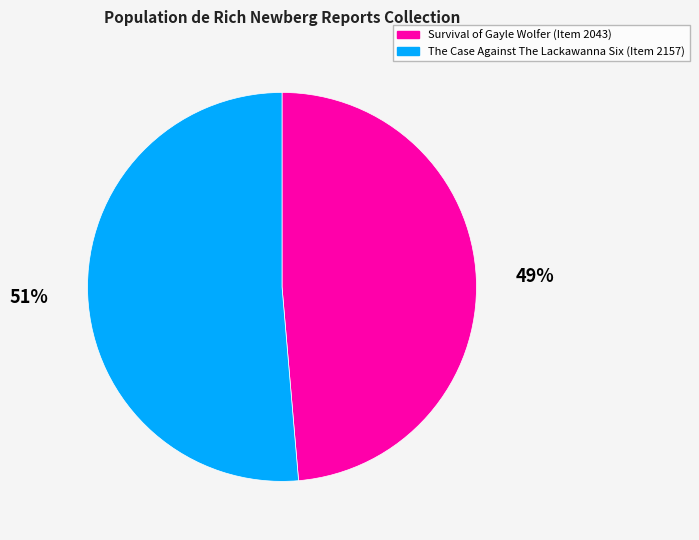

Which has a higher value, The Case Against The Lackawanna Six (Item 2157) or Survival of Gayle Wolfer (Item 2043)?

The Case Against The Lackawanna Six (Item 2157)